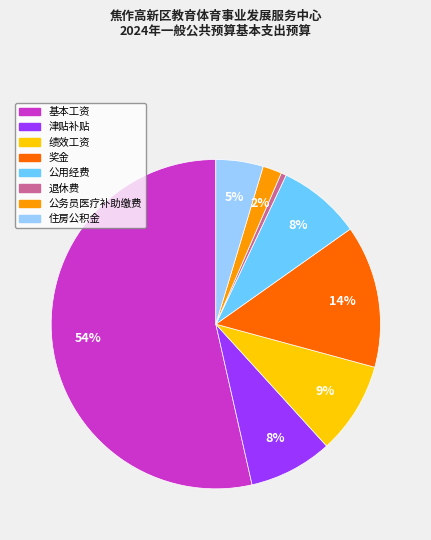

True or false: 退休费 accounts for 11% of the total.

False